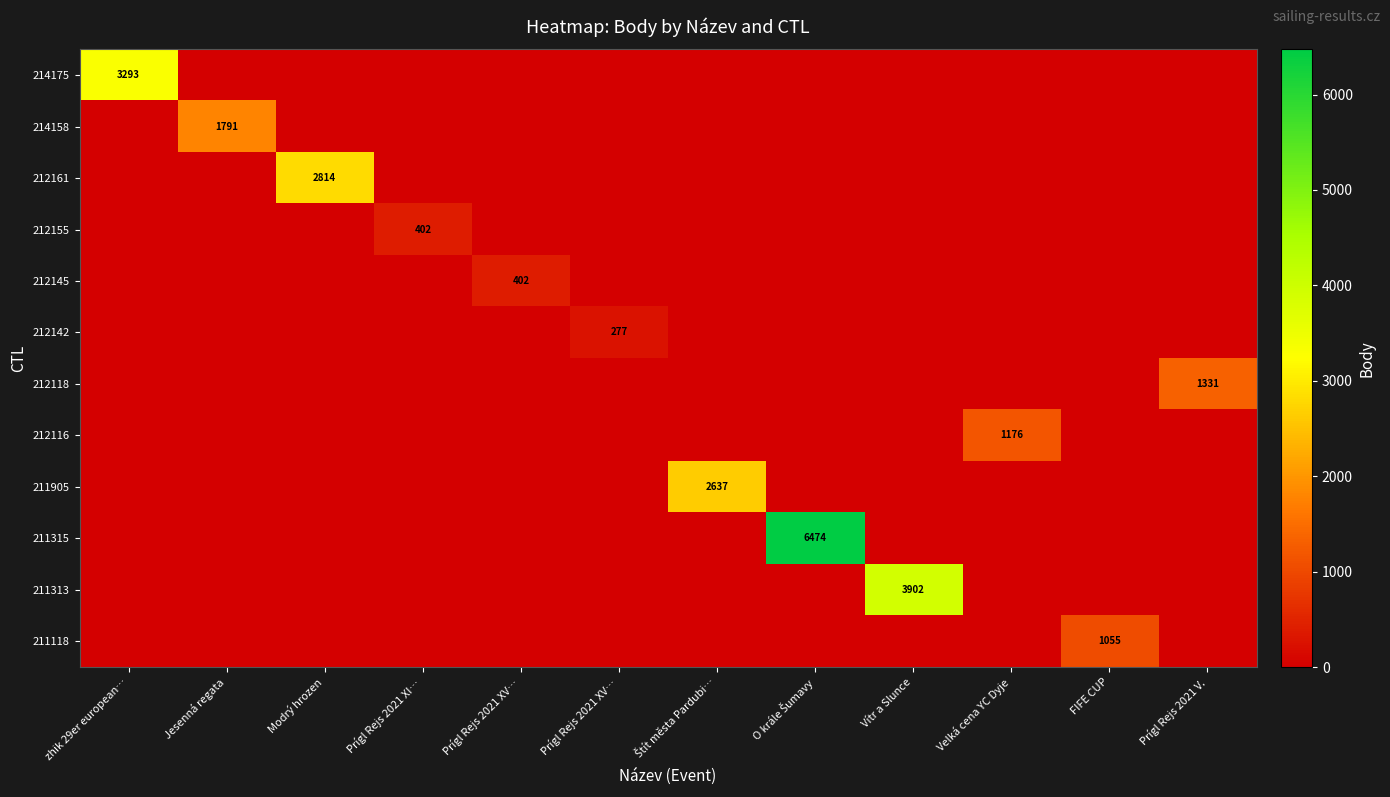

At which category is the sum across all series the highest?

O krále Šumavy